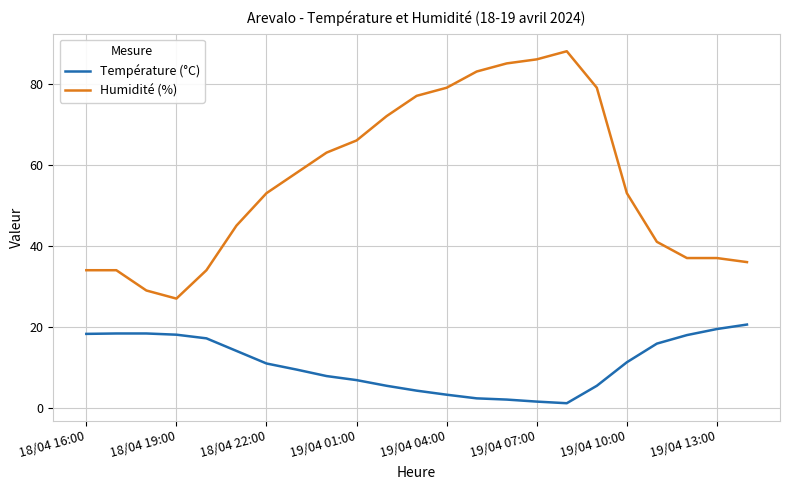

True or false: Humidité (%) and Température (°C) cross at least once.

False